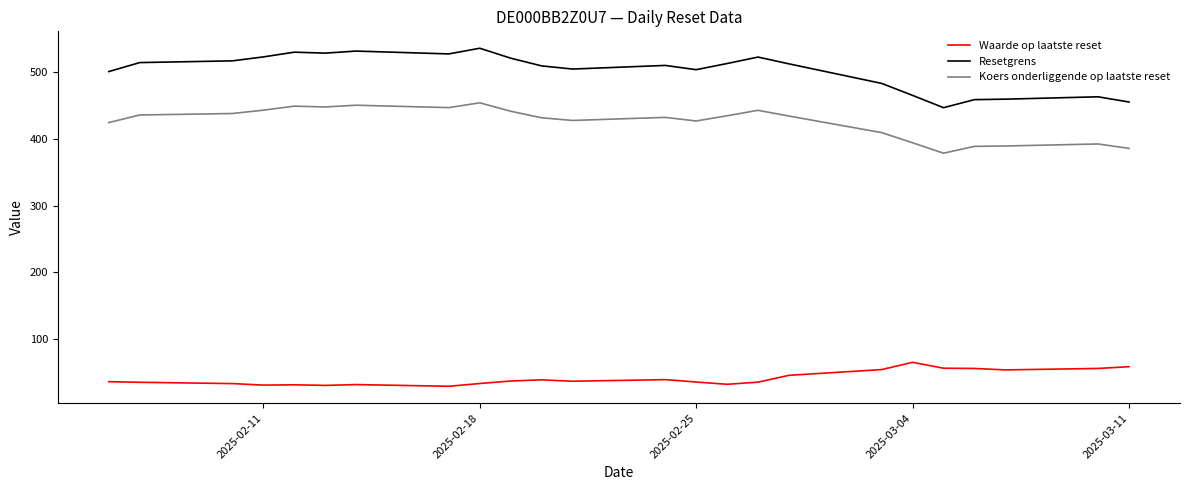

Which series has the largest range (max minus min)?

Resetgrens